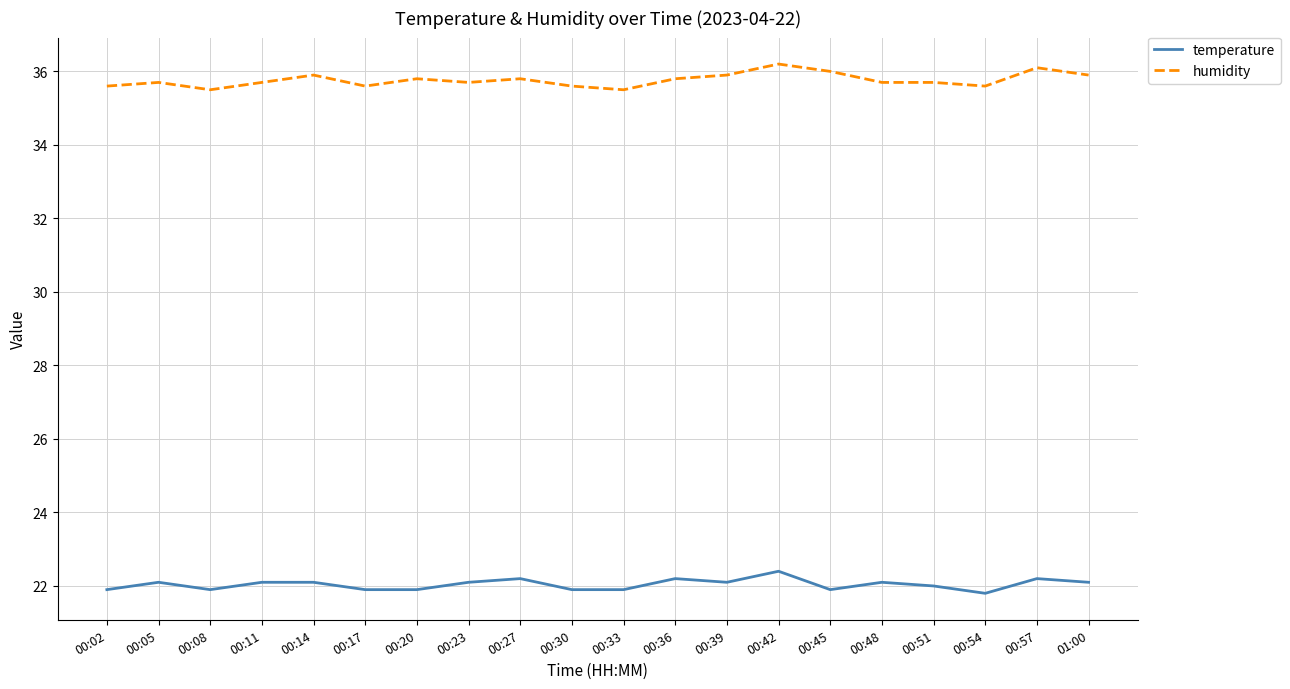

Does the chart display data point markers on the line(s)?

No